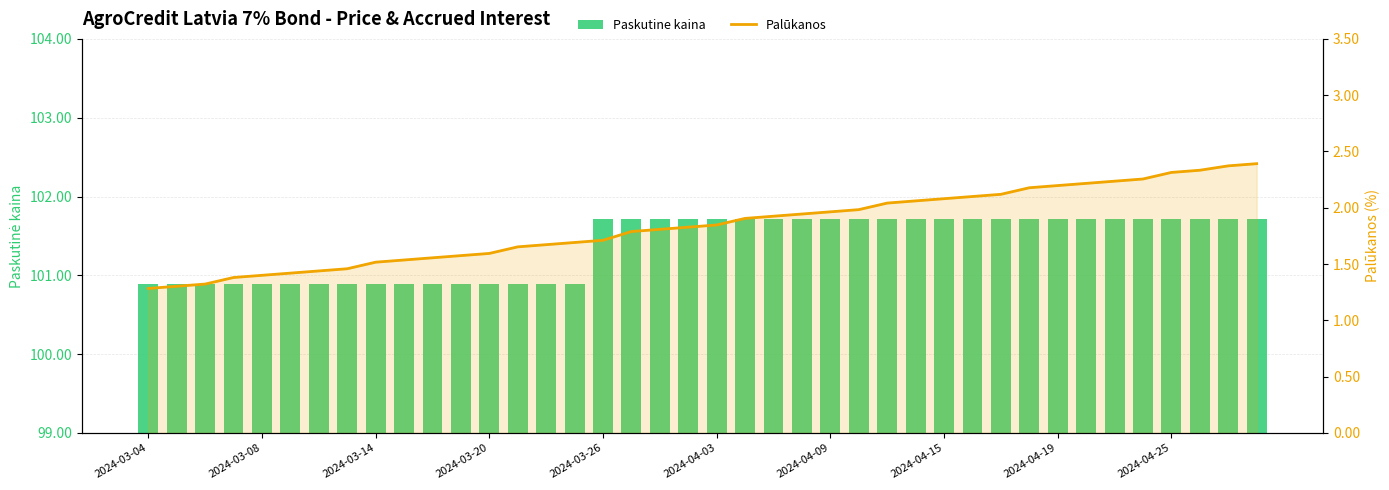

Between 2024-04-15 and 11, which series saw the biggest shift?

Palūkanos